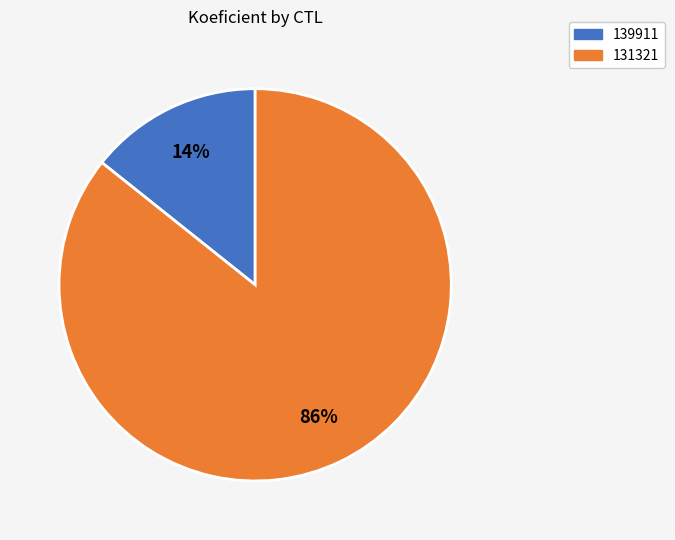

Which slice is the smallest?

139911